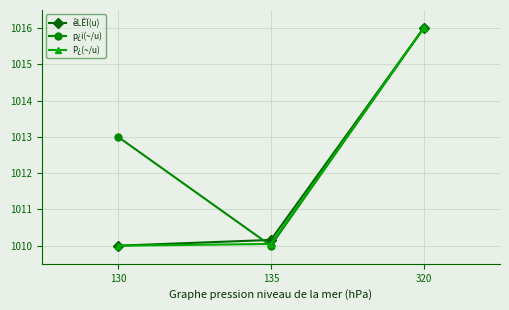

What is the smallest value displayed?

1010.0